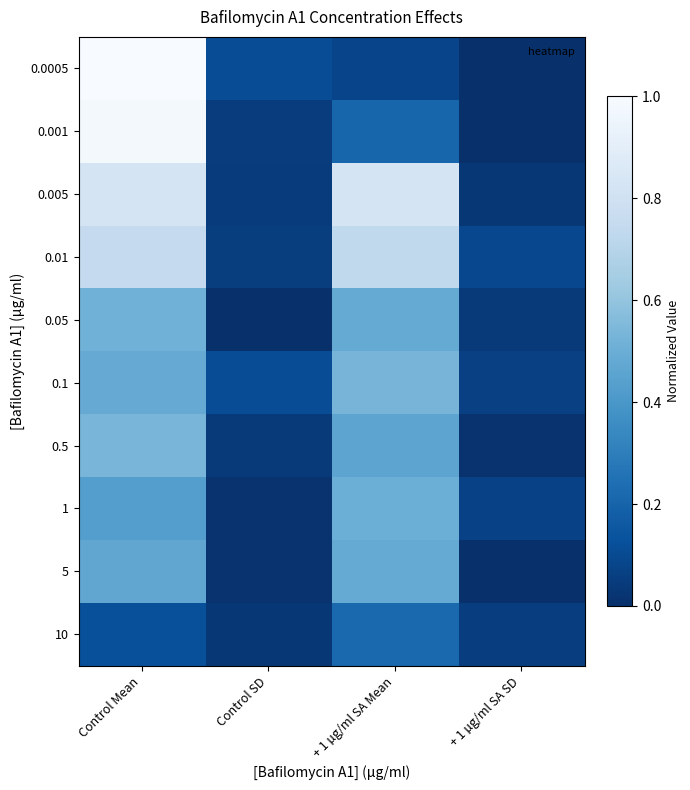

At how many categories does at least one series exceed 0?

4